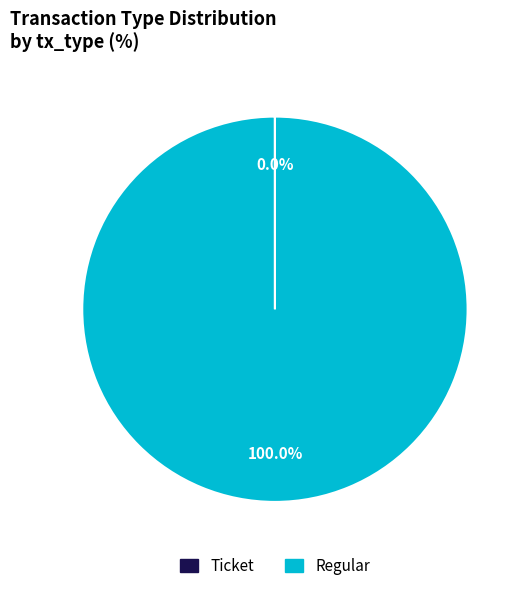

What is the largest slice in the pie chart?

Regular